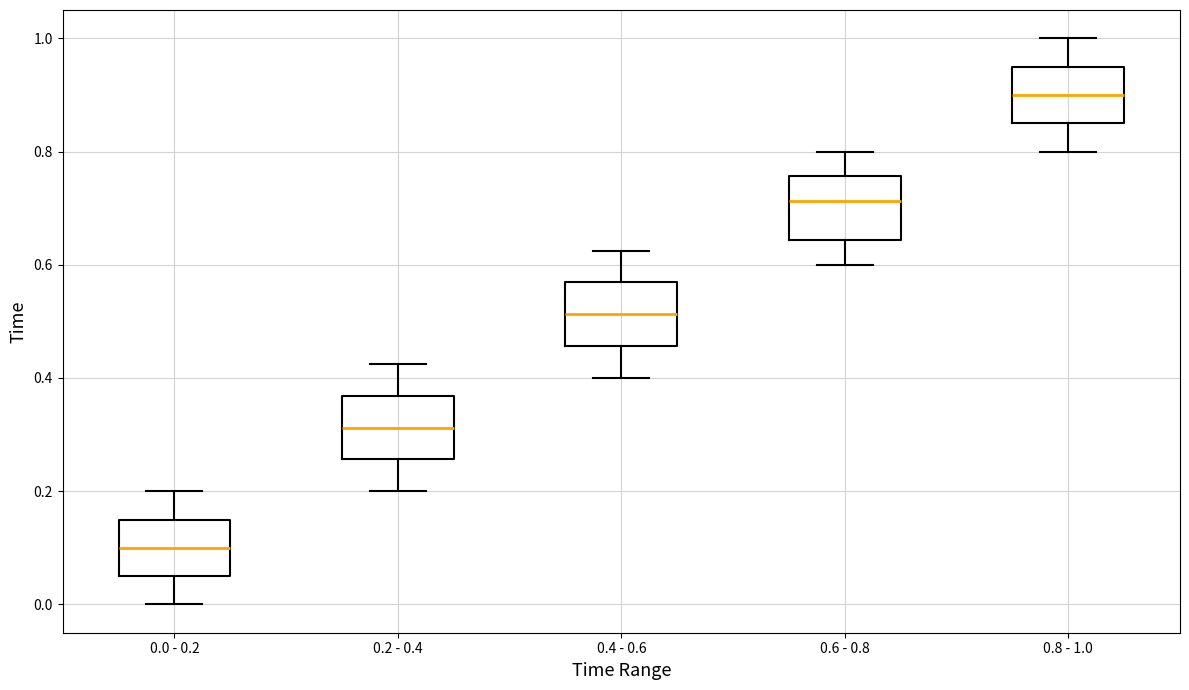

Reading left to right, transcribe this box plot: for each box, give where its median line is, the range the box spans, and where its two whiskers end, as read against the y-axis. The values are not printed on the chart, so give them approximately, as read against the axis.

0.0 - 0.2: median 0.10, box 0.06 to 0.16, whiskers 0.00 to 0.20
0.2 - 0.4: median 0.32, box 0.26 to 0.36, whiskers 0.20 to 0.42
0.4 - 0.6: median 0.52, box 0.46 to 0.56, whiskers 0.40 to 0.62
0.6 - 0.8: median 0.72, box 0.64 to 0.76, whiskers 0.60 to 0.80
0.8 - 1.0: median 0.90, box 0.86 to 0.96, whiskers 0.80 to 1.00